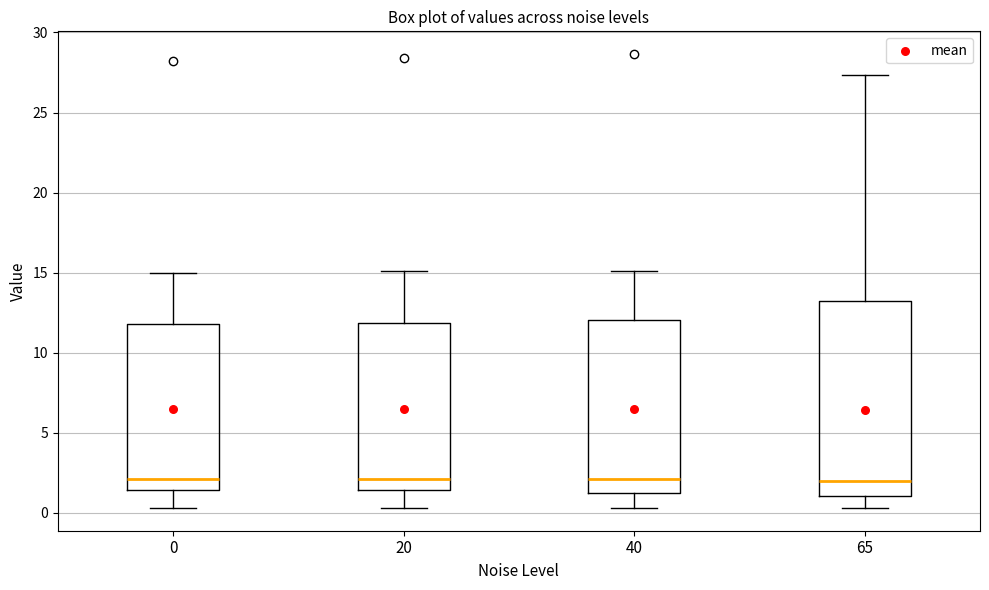

Reading left to right, read every box against the y-axis: the position of its median line, the range the box covers, and the ends of its whiskers. The values are not printed on the chart, so give them approximately, as read against the axis.

0: median 2.0, box 1.5 to 12.0, whiskers 0.5 to 15.0
20: median 2.0, box 1.5 to 12.0, whiskers 0.5 to 15.0
40: median 2.0, box 1.0 to 12.0, whiskers 0.5 to 15.0
65: median 2.0, box 1.0 to 13.5, whiskers 0.5 to 27.5